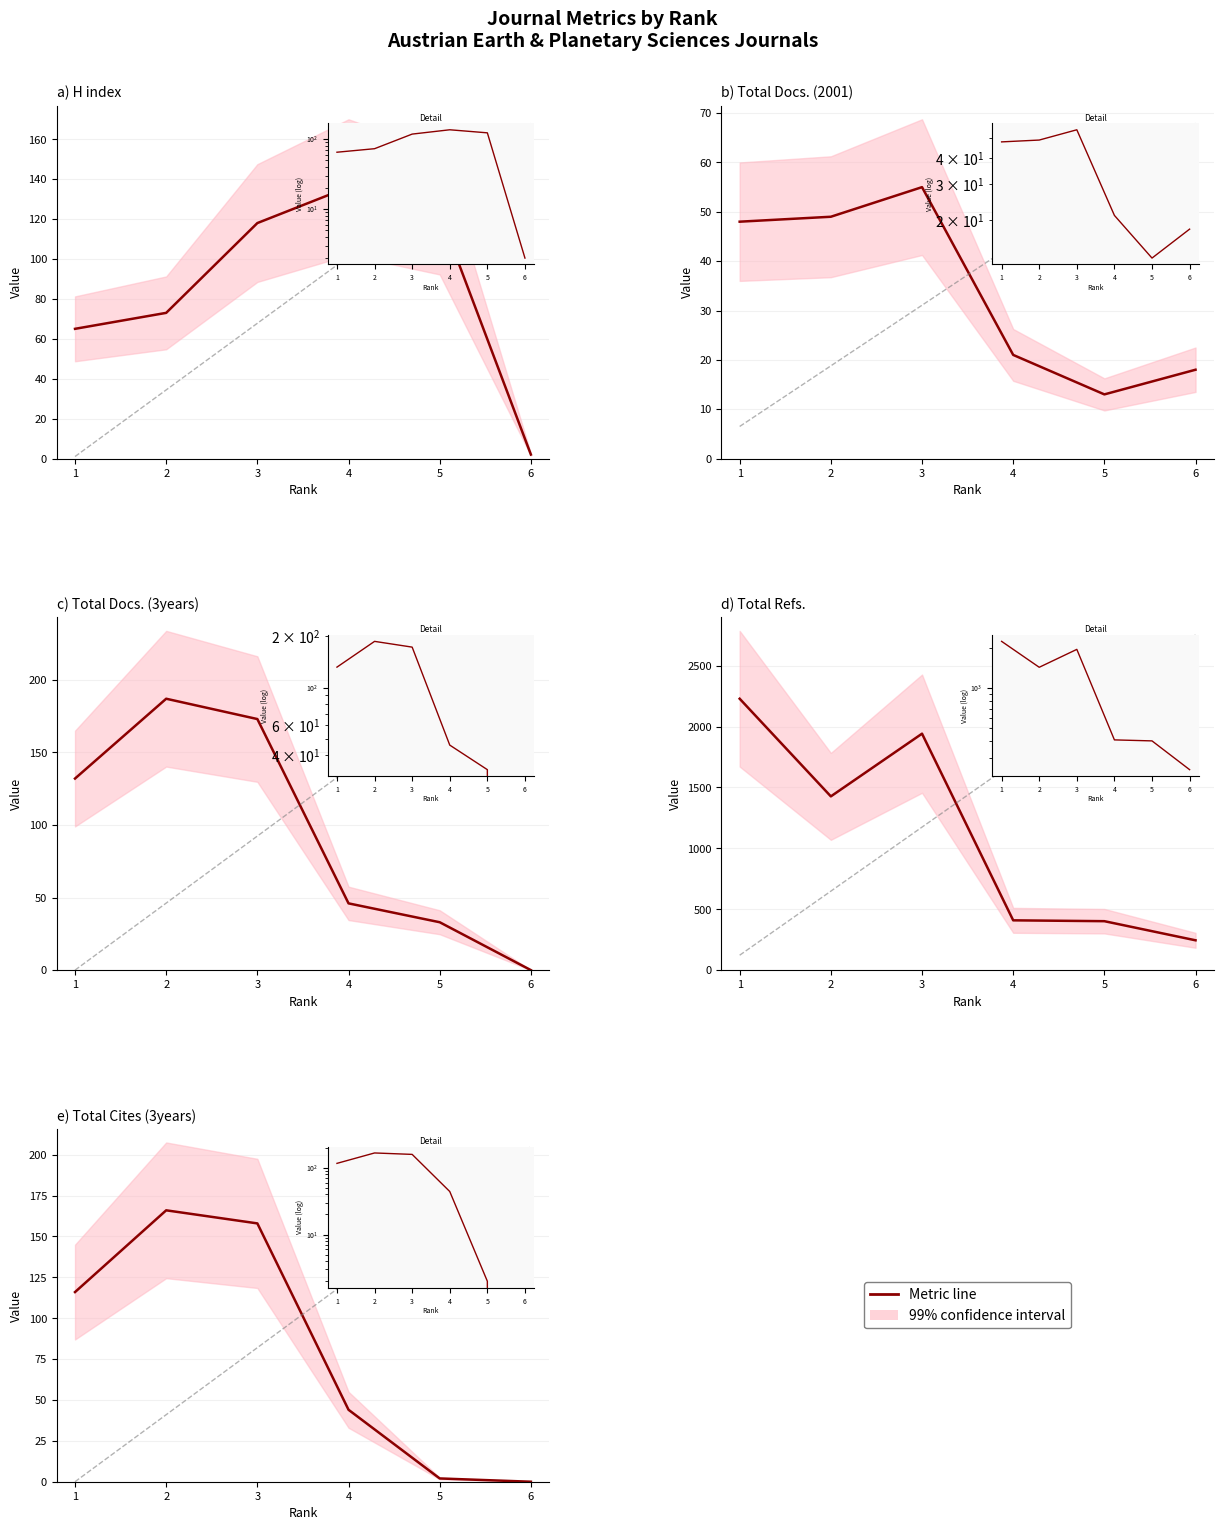

Rank the categories by Total Cites (3years) value from lowest to highest.

6, 5, 4, 1, 3, 2